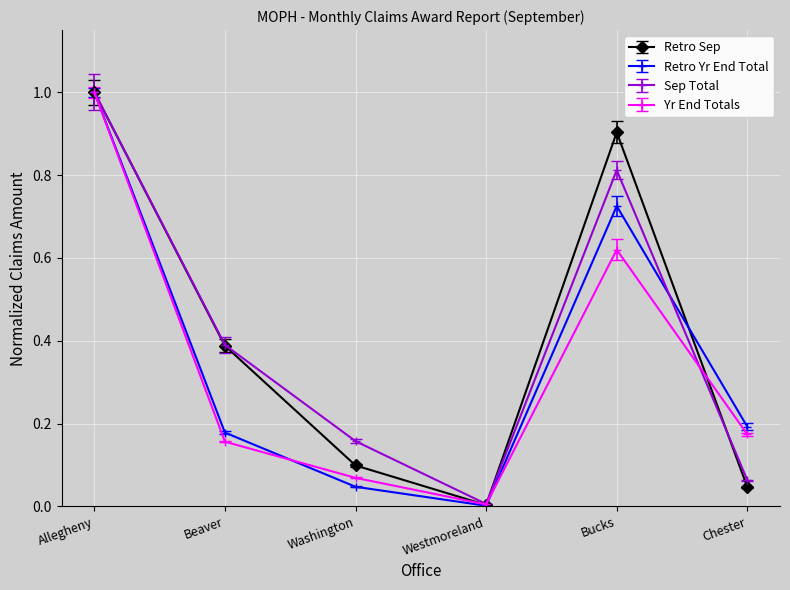

How many series are shown in this chart?

4